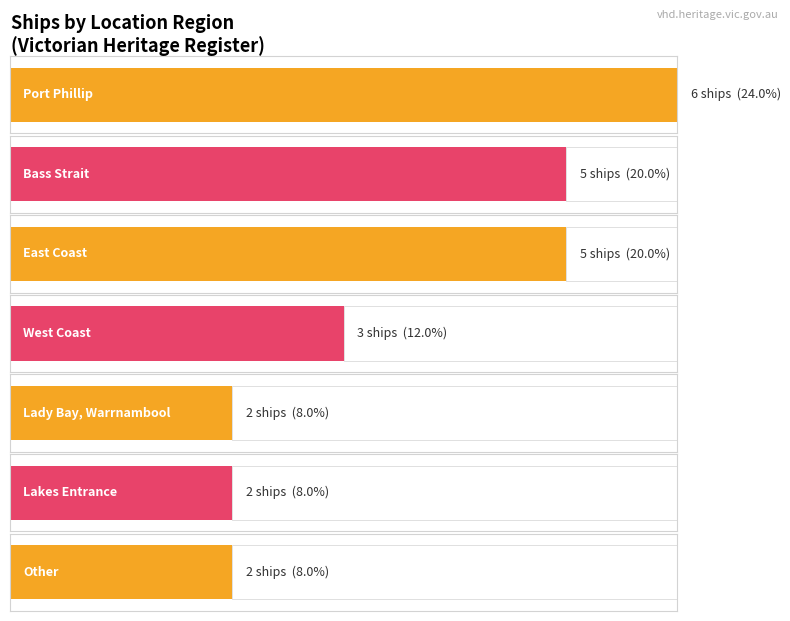

At which category does the chart reach its peak across all series?

Port Phillip